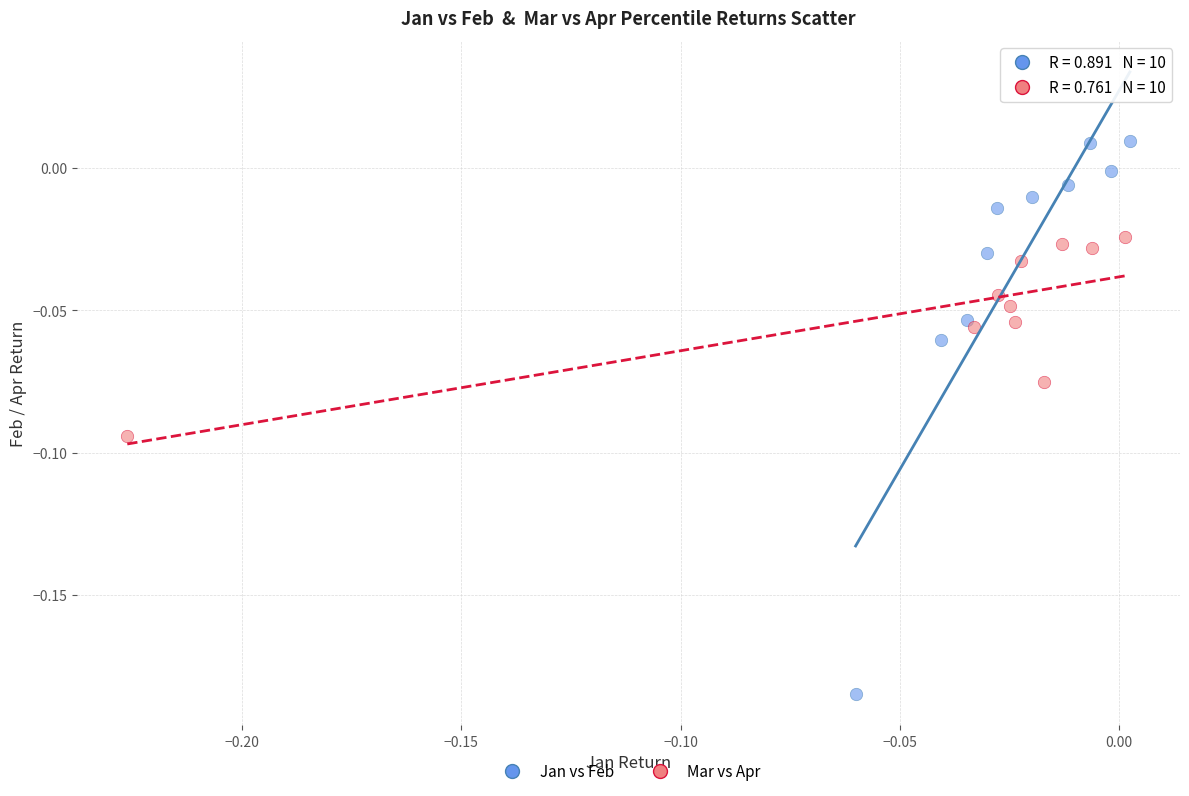

Which series has the largest Y range (max minus min)?

Jan vs Feb